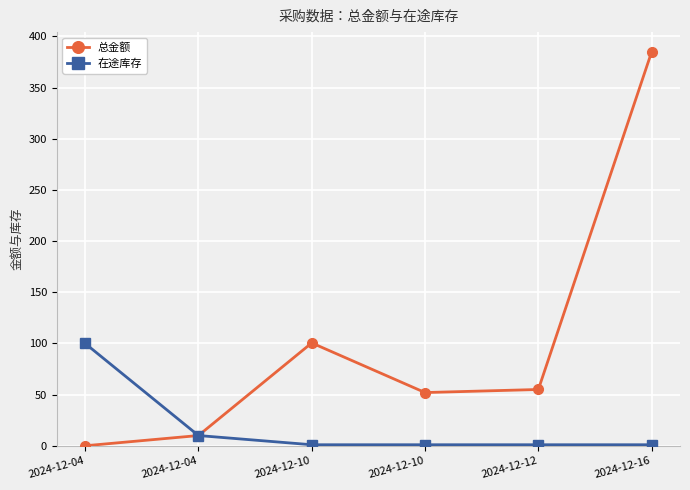

Reading left to right, list all the values displayed in this chart.

总金额: 0.0	10.0	100.5	52.0	55.0	385.0
在途库存: 100.0	10.0	1.0	1.0	1.0	1.0